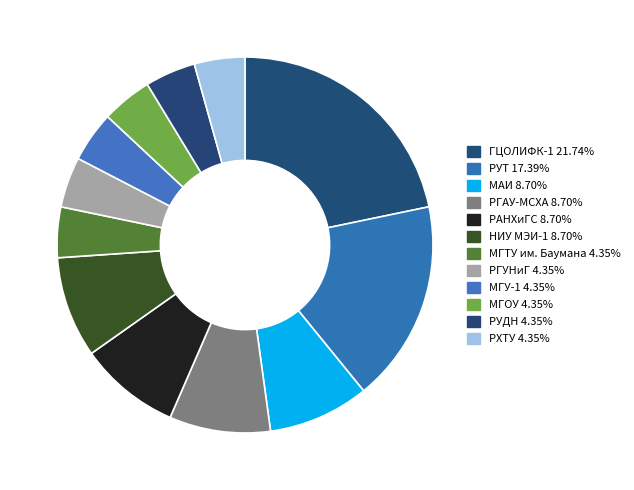

To the nearest percent, what is the average slice percentage?

8%